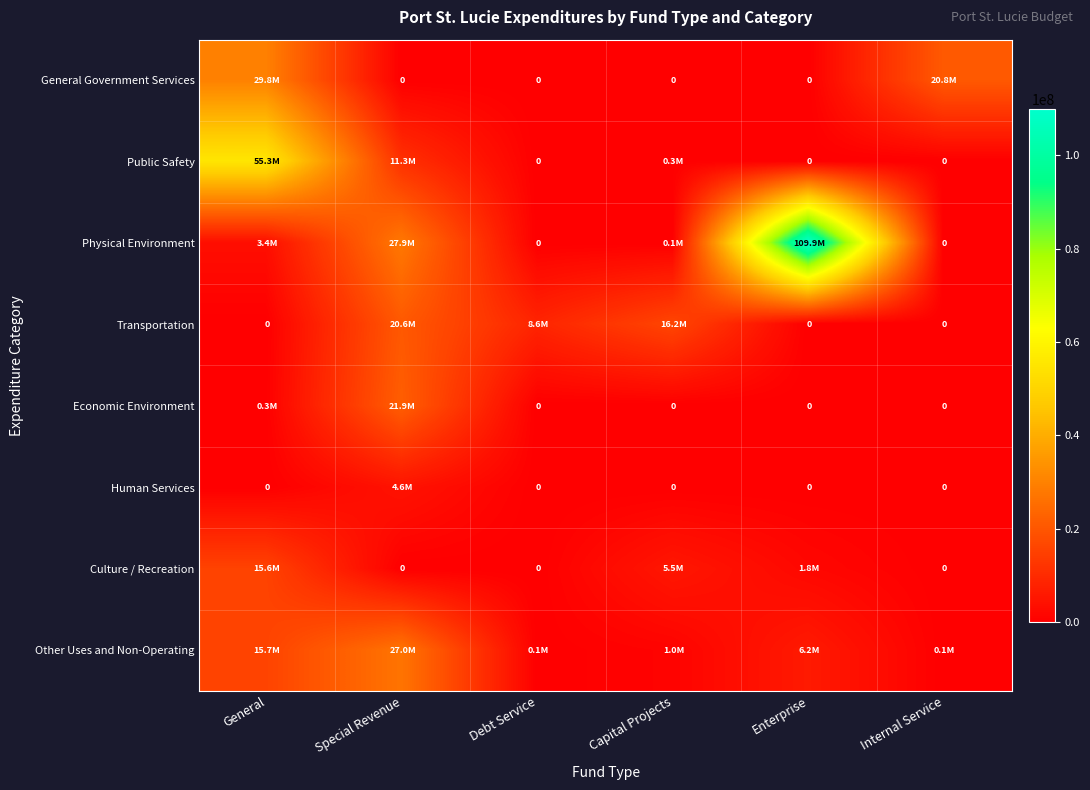

Which series has the largest range (max minus min)?

Physical Environment